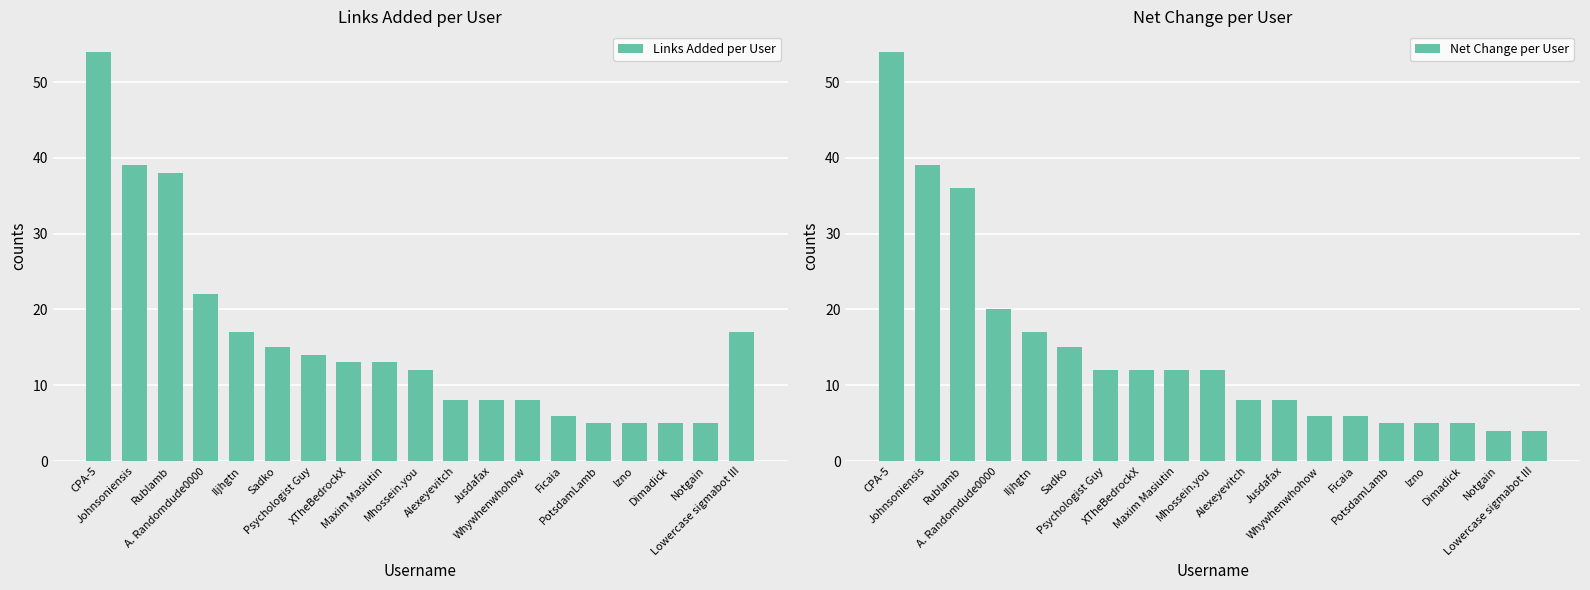

The value of Net Change per User at Ficaia is 2. True or false?

False